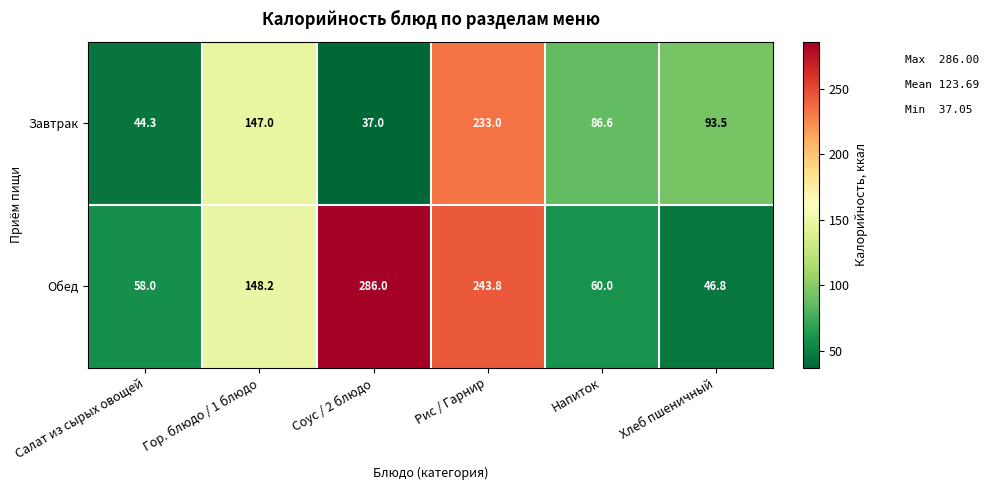

At which label does Завтрак first exceed 93?

Гор. блюдо / 1 блюдо